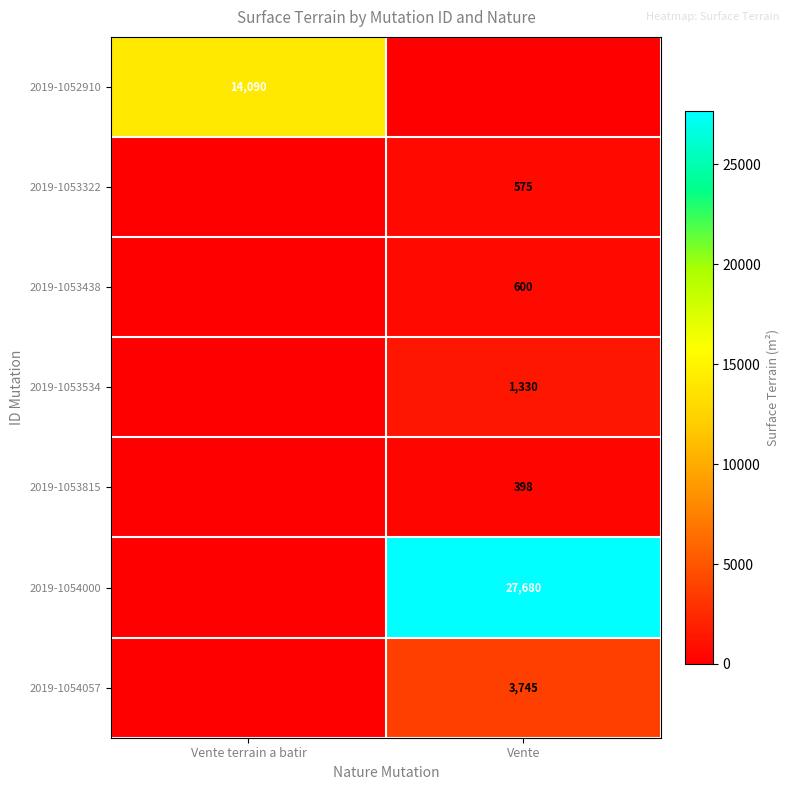

The 2019-1054057 series shows 2294 at Vente. True or false?

False